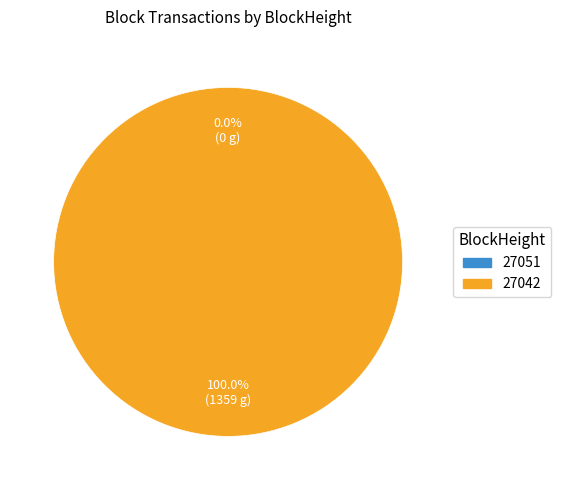

Is it true that 27042 is 100% of the pie?

True